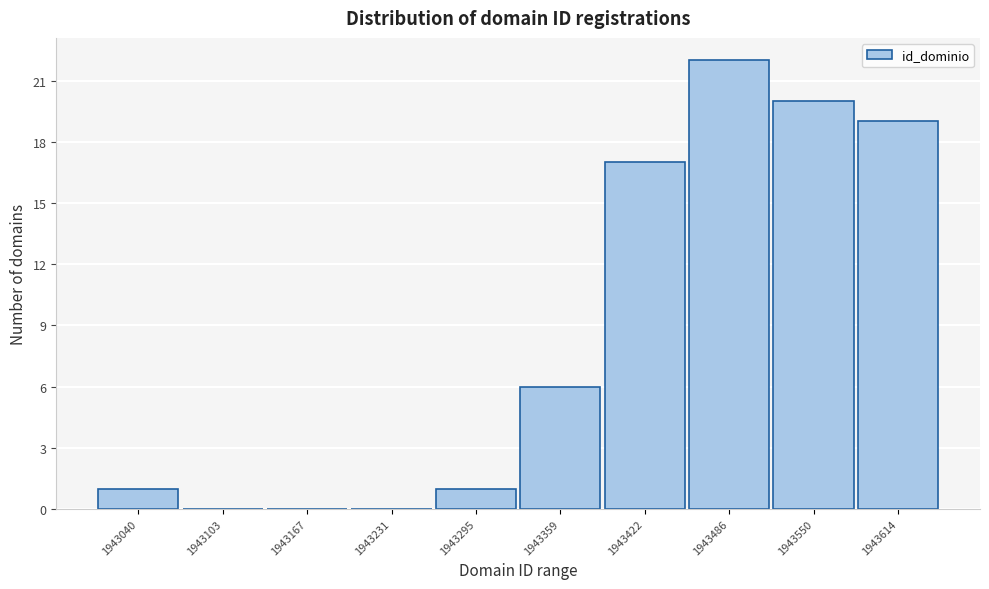

Reading left to right, list all the values displayed in this chart.

1943040=1	1943103=0	1943167=0	1943231=0	1943295=1	1943359=6	1943422=17	1943486=22	1943550=20	1943614=19